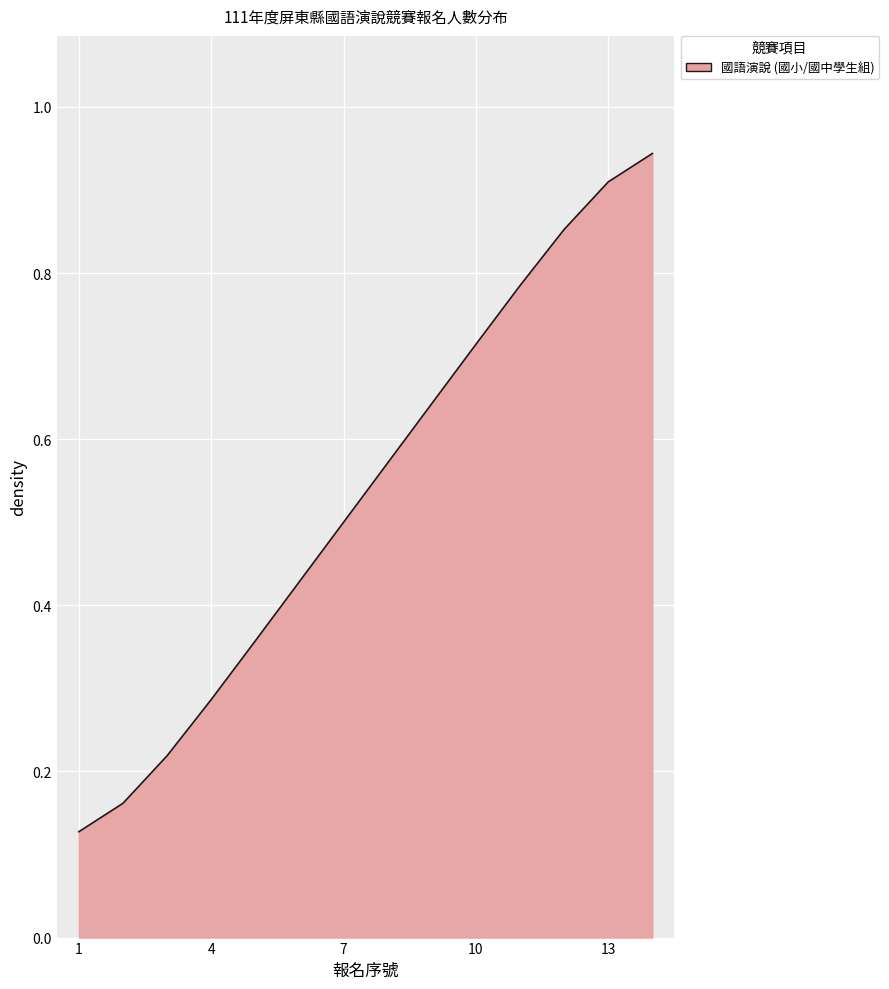

How many lines are shown in the chart?

1